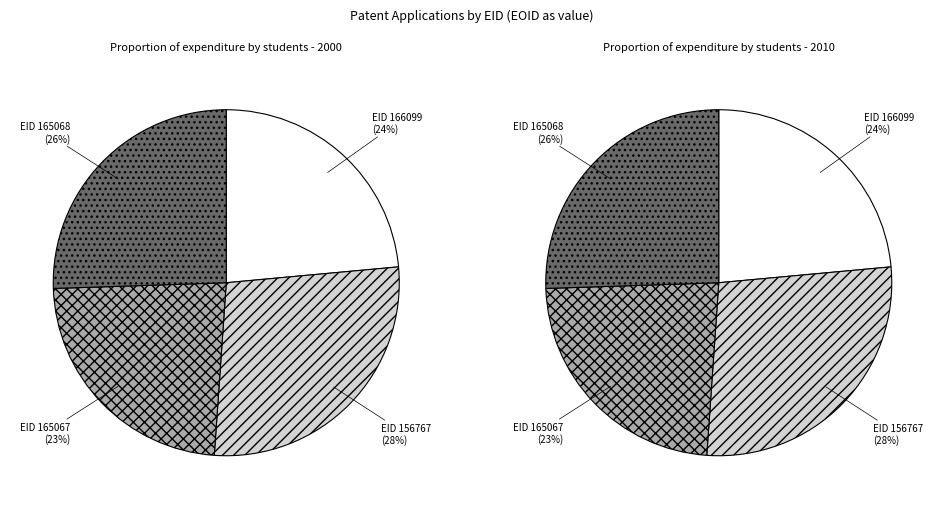

Rank the categories by value from highest to lowest.

156767, 165068, 166099, 165067